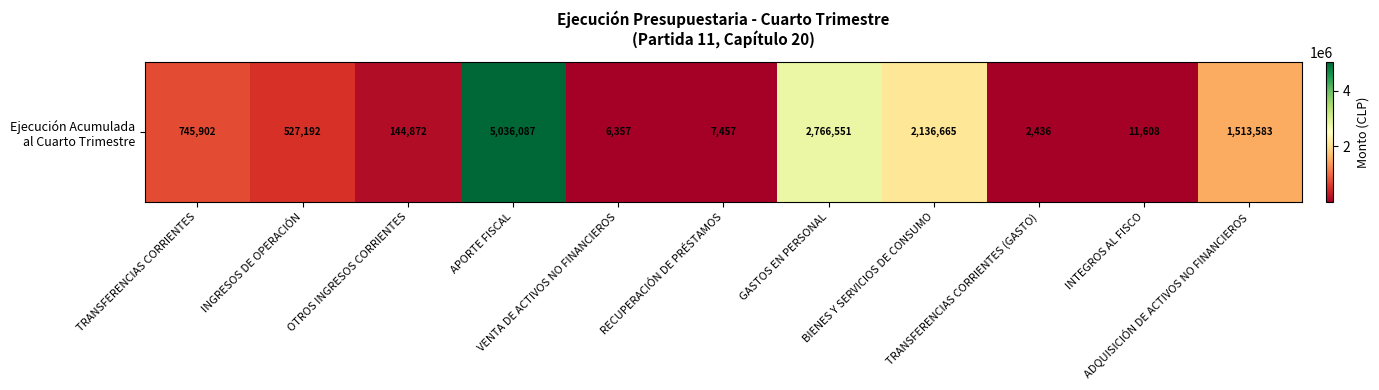

The chart shows a value of 4254 at TRANSFERENCIAS CORRIENTES (GASTO). True or false?

False